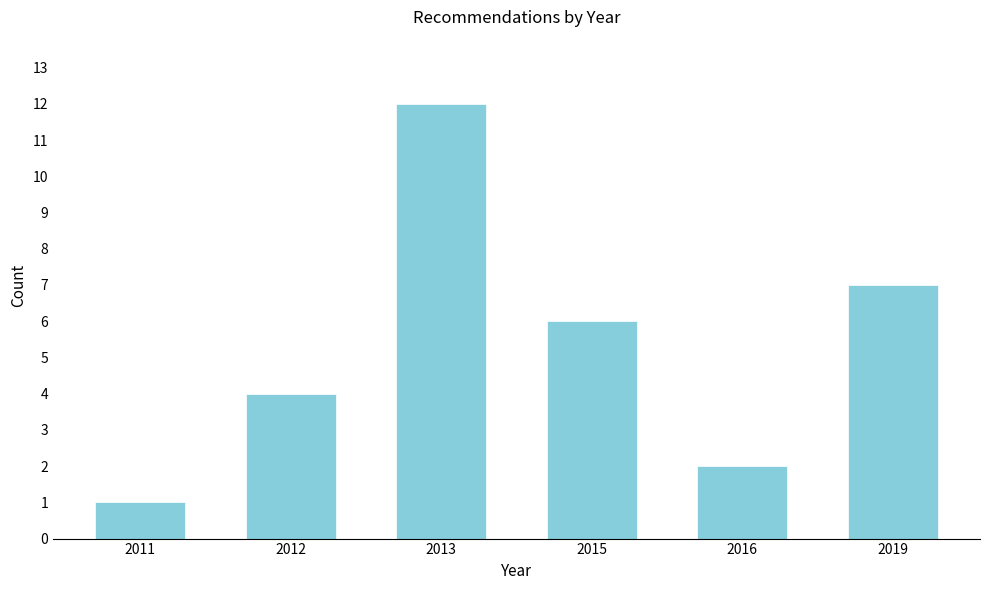

Reading right to left, transcribe all the data shown in this chart.

2019=7	2016=2	2015=6	2013=12	2012=4	2011=1